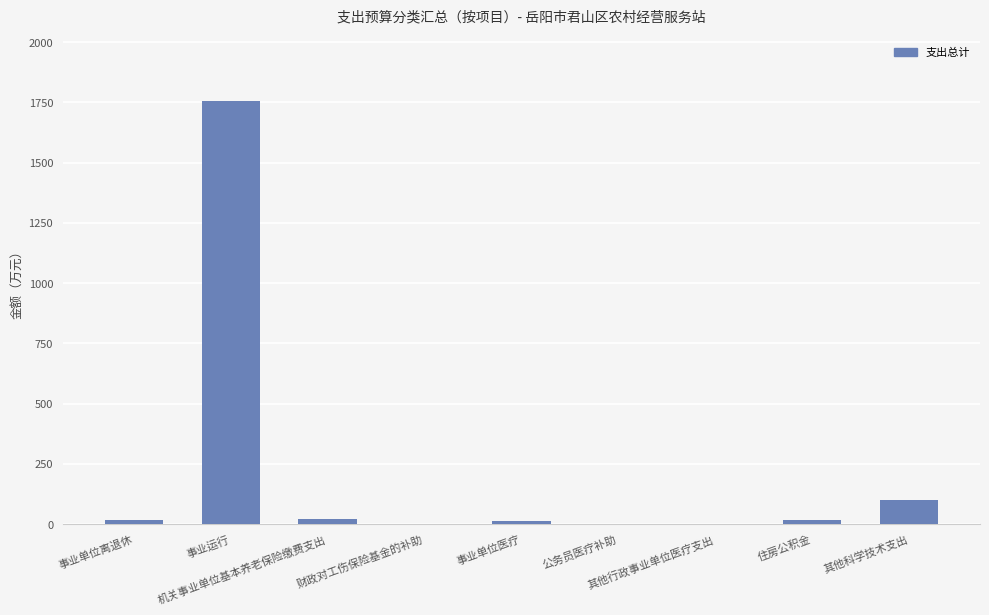

What is the sum of all values?

1925.1